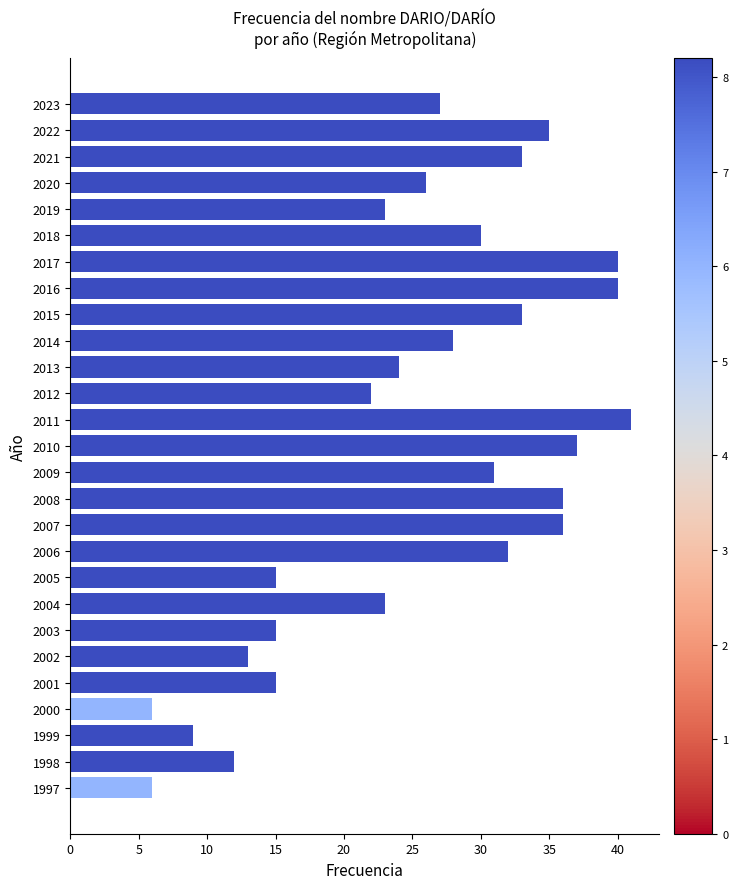

Reading bottom to top, list all the values displayed in this chart.

1997=6	1998=12	1999=9	2000=6	2001=15	2002=13	2003=15	2004=23	2005=15	2006=32	2007=36	2008=36	2009=31	2010=37	2011=41	2012=22	2013=24	2014=28	2015=33	2016=40	2017=40	2018=30	2019=23	2020=26	2021=33	2022=35	2023=27